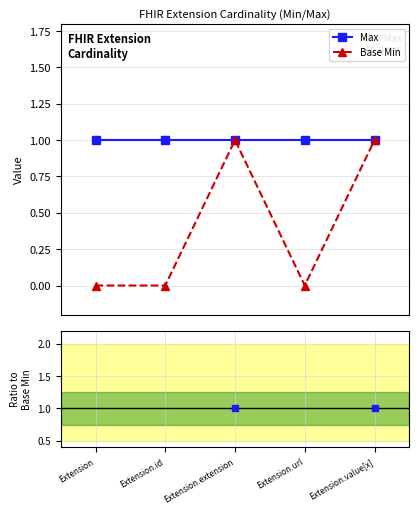

In Base Min, how many points are lower than both neighbors (excluding endpoints)?

1